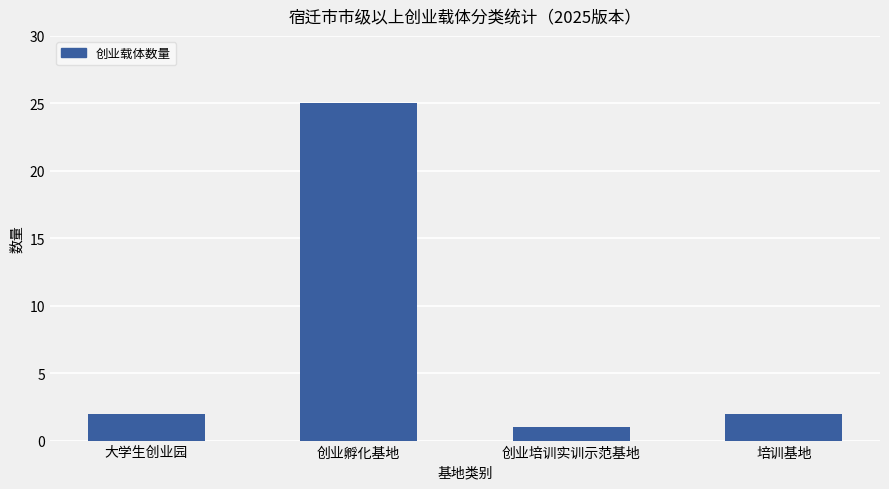

What is the smallest value displayed?

1